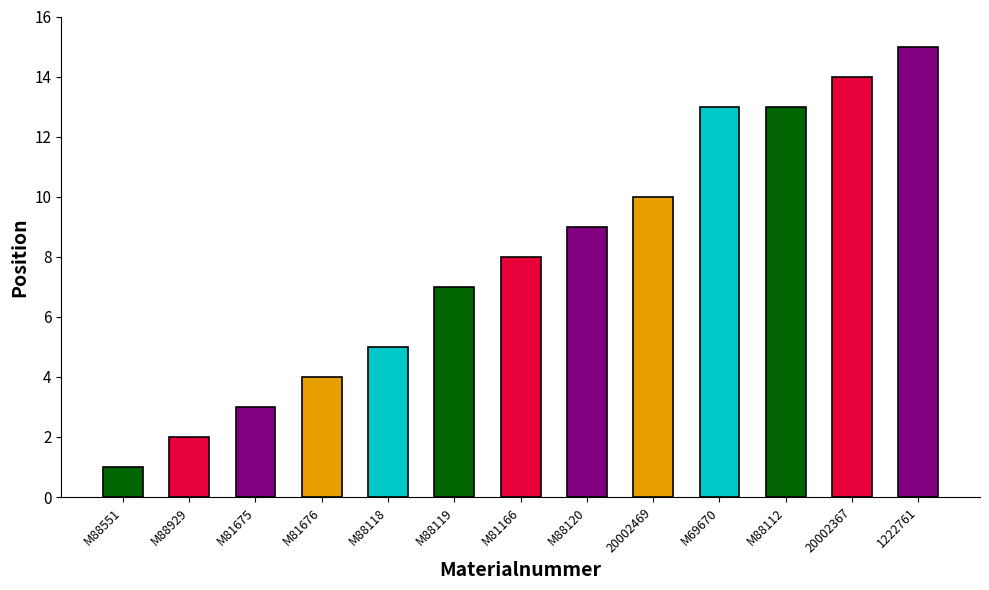

What is the approximate value at 1222761, to the nearest 5?

15